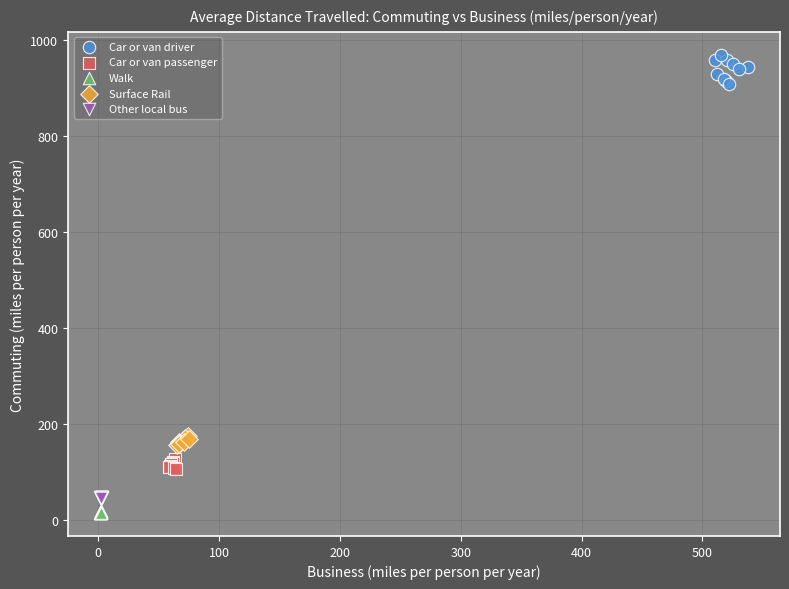

Which series contains the lowest Y value?

Walk